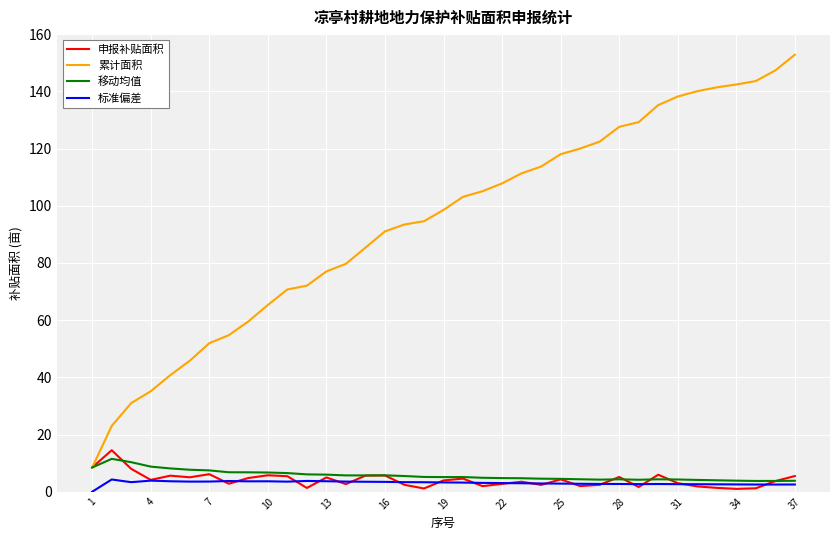

True or false: 累计面积 and 标准偏差 intersect in this chart.

False